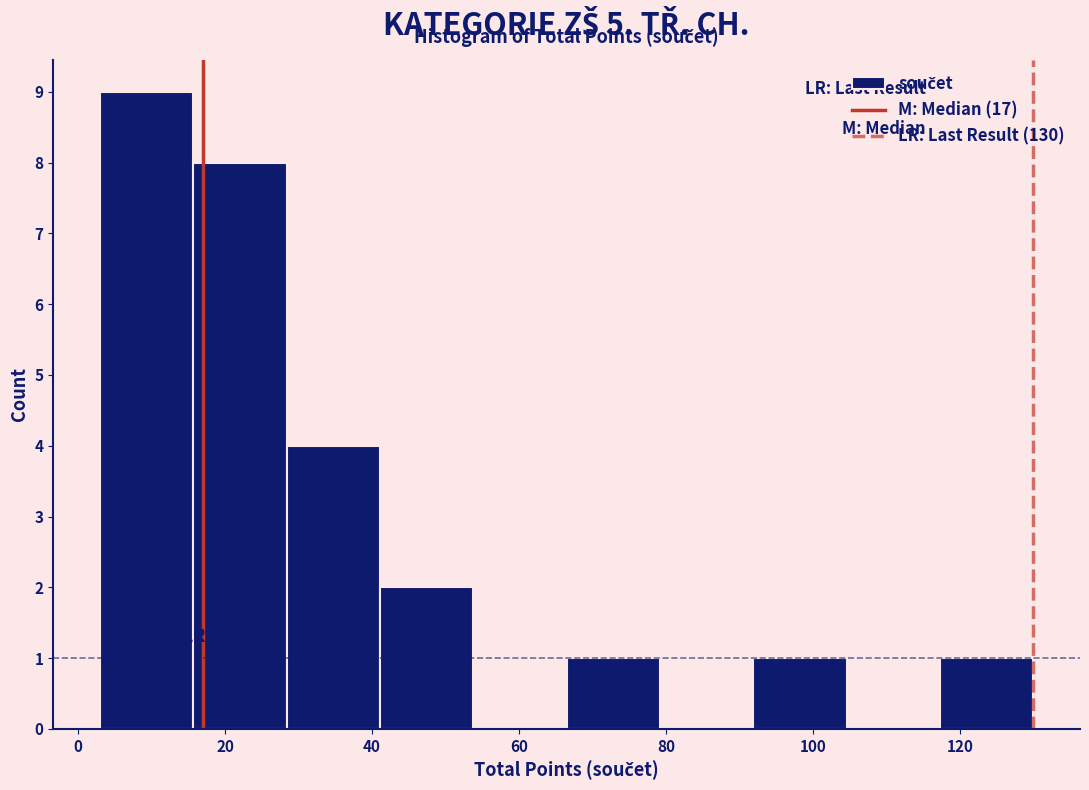

Reading left to right, transcribe this chart: for each bar, give the range it covers on the x-axis and its height. Neither the bar edges nor the heights are printed on the chart, so give them approximately, as read against the axes.

4 to 16: 9
16 to 28: 8
28 to 42: 4
42 to 54: 2
54 to 66: 0
66 to 80: 1
80 to 92: 0
92 to 104: 1
104 to 118: 0
118 to 130: 1